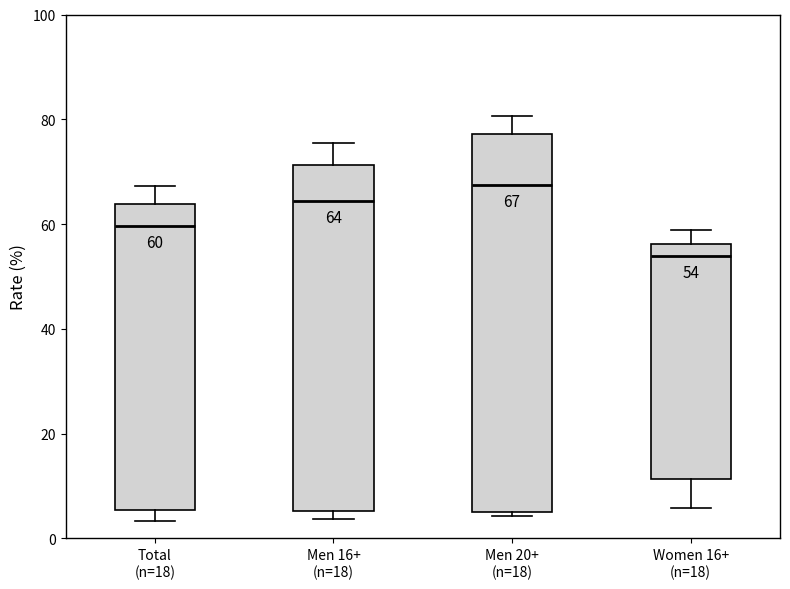

Comparing the boxes themselves (not the whiskers), which one is the tallest?

Men 20+ (n=18)